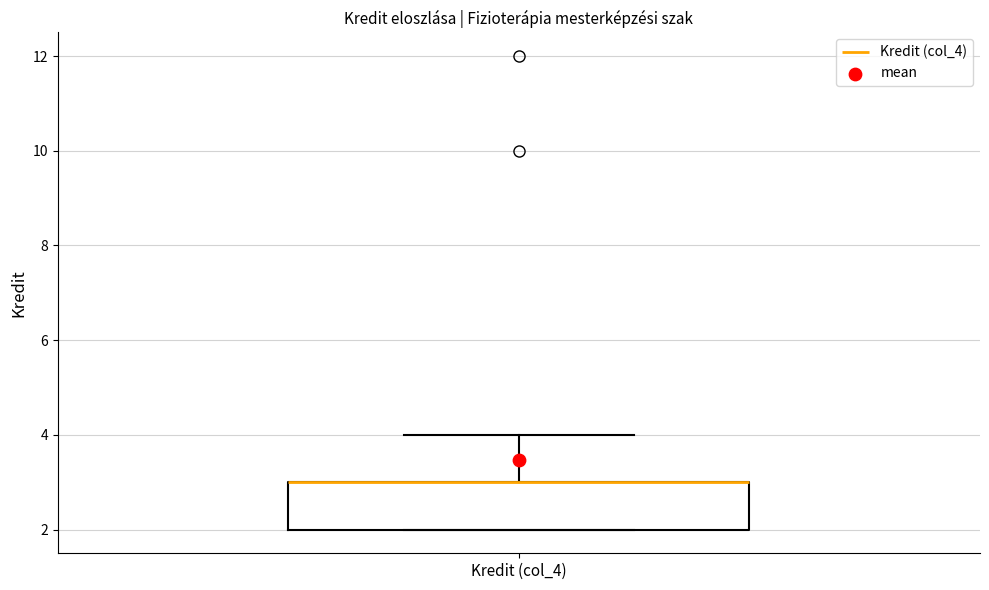

Where does the upper whisker of the box for Kredit (col_4) end on the y-axis? The values are not printed on the chart, so give them approximately, as read against the axis.

4